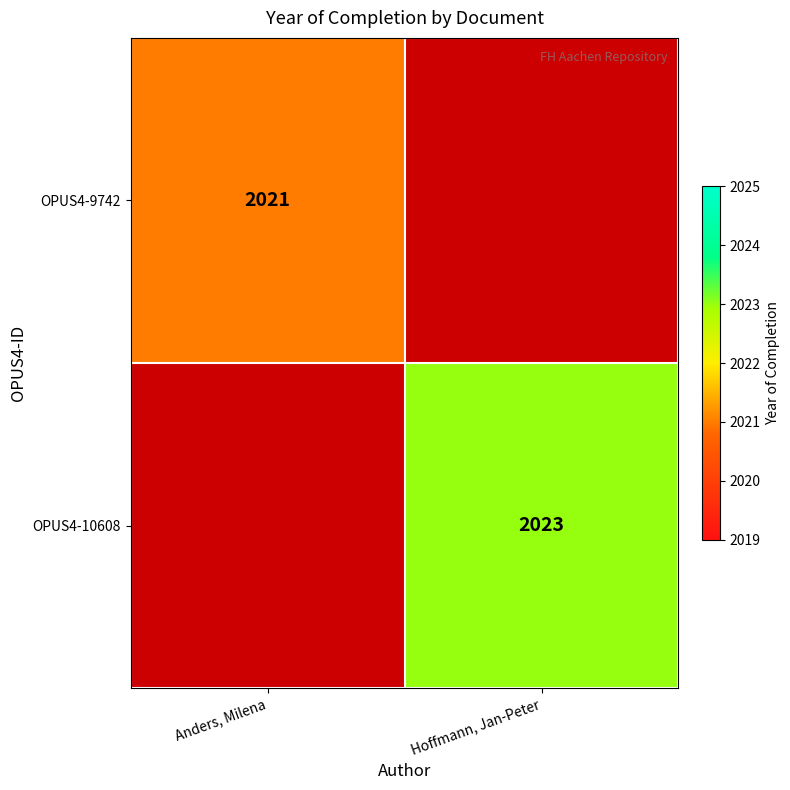

The value of OPUS4-9742 at Anders, Milena is 1011. True or false?

False